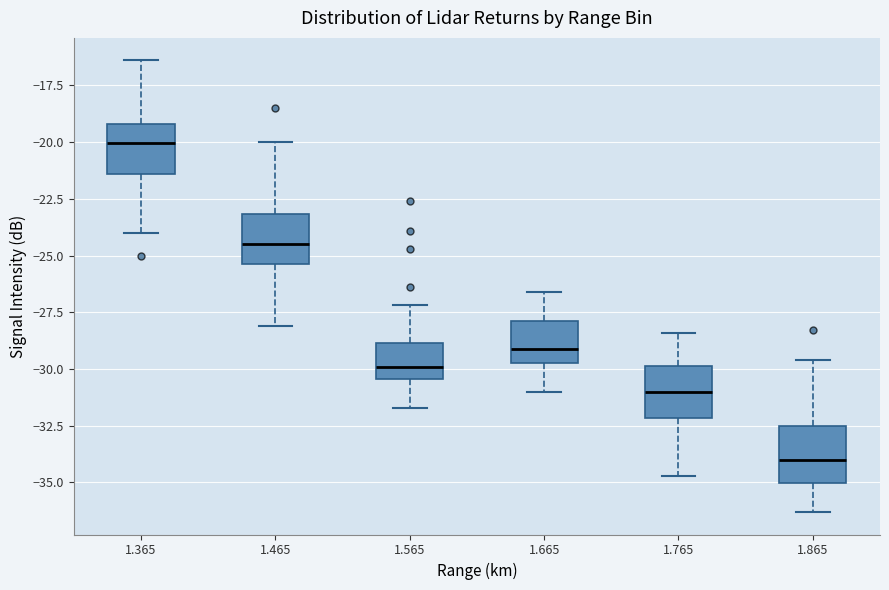

Reading left to right, transcribe this box plot: for each box, give where its median line is, the range the box spans, and where its two whiskers end, as read against the y-axis. The values are not printed on the chart, so give them approximately, as read against the axis.

1.365: median -20.0, box -21.5 to -19.0, whiskers -24.0 to -16.5
1.465: median -24.5, box -25.5 to -23.0, whiskers -28.0 to -20.0
1.565: median -30.0, box -30.5 to -29.0, whiskers -31.5 to -27.0
1.665: median -29.0, box -29.5 to -28.0, whiskers -31.0 to -26.5
1.765: median -31.0, box -32.0 to -30.0, whiskers -34.5 to -28.5
1.865: median -34.0, box -35.0 to -32.5, whiskers -36.5 to -29.5